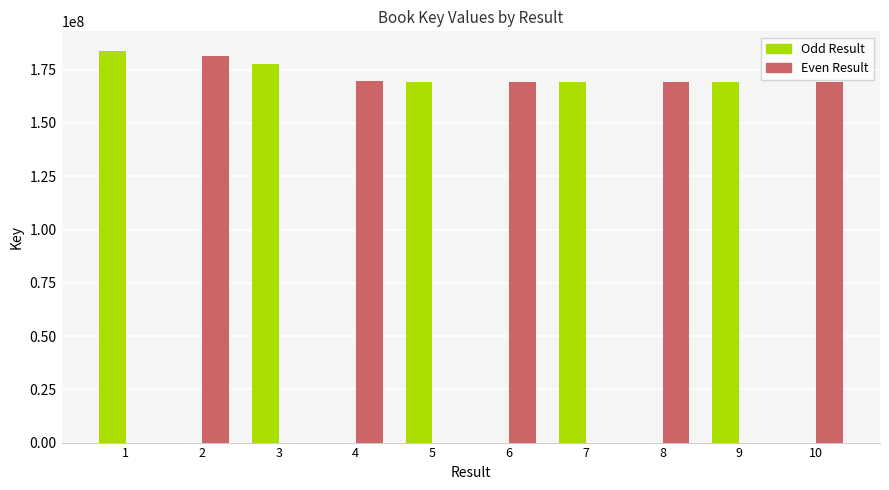

What is the sum of all Odd Result values?

868619592